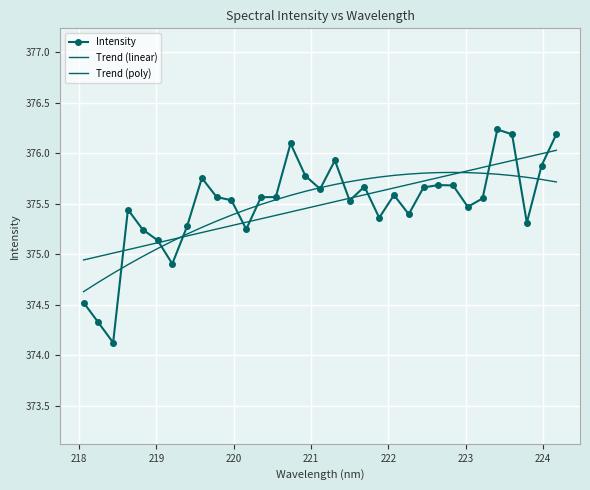

In Trend (poly), how many points are higher than both neighbors (excluding endpoints)?

1